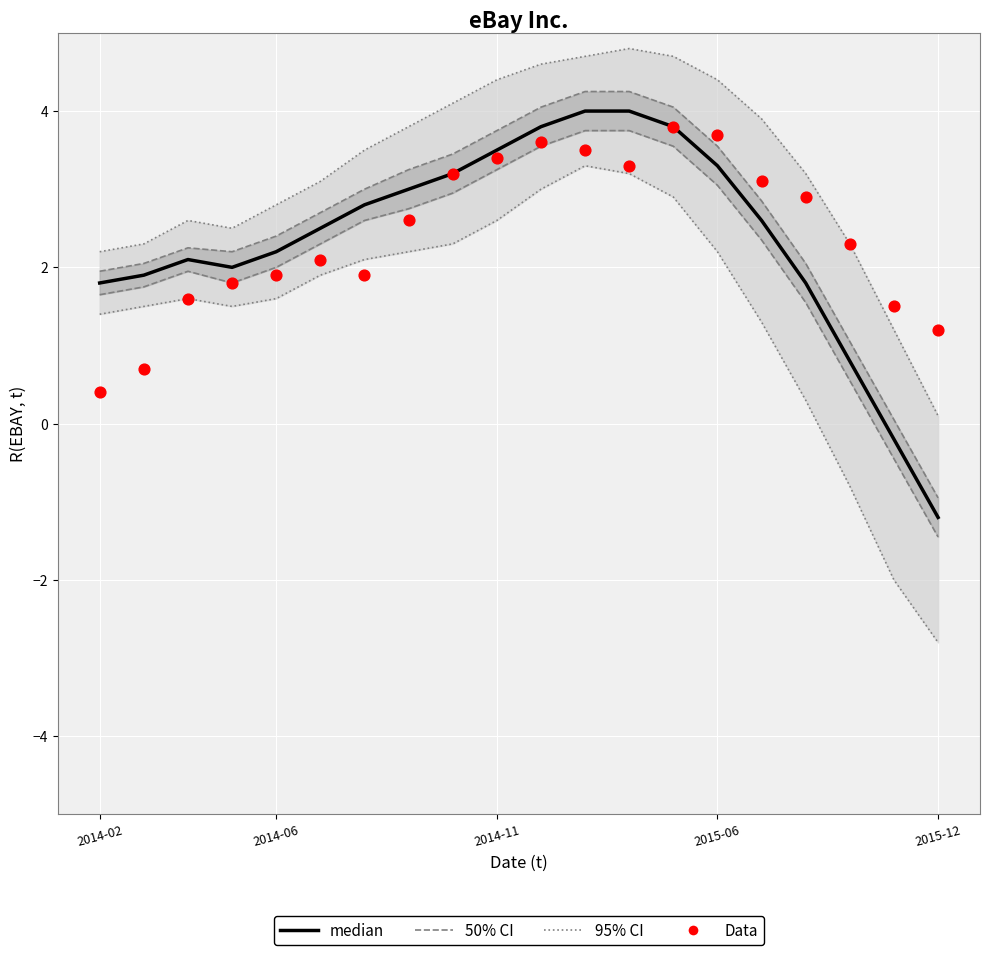

Which series has the largest total across all categories?

Data